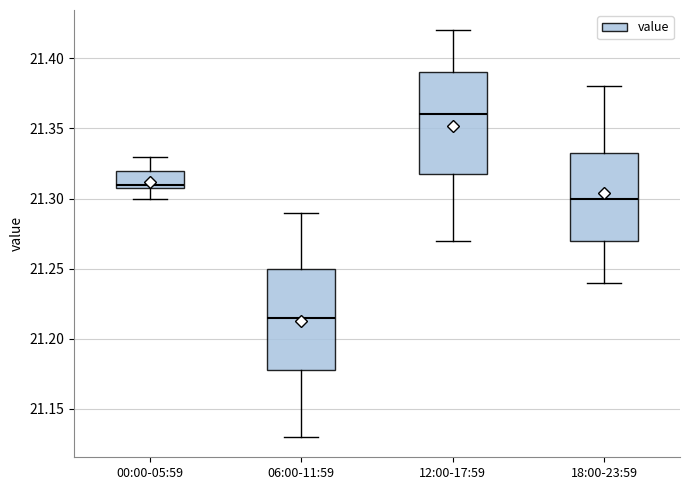

Where does the upper whisker of the box for 00:00-05:59 end on the y-axis? The values are not printed on the chart, so give them approximately, as read against the axis.

21.330